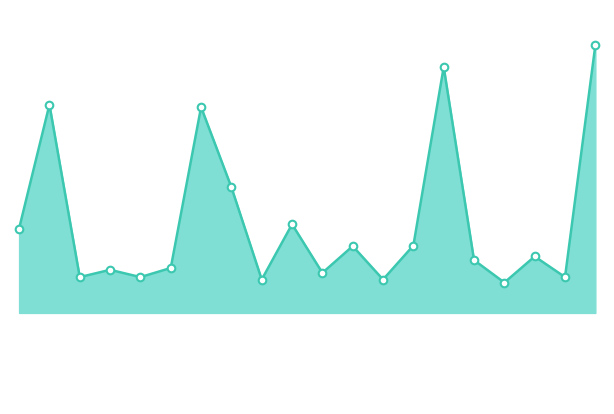

Is this an area chart (filled region under the line)?

Yes